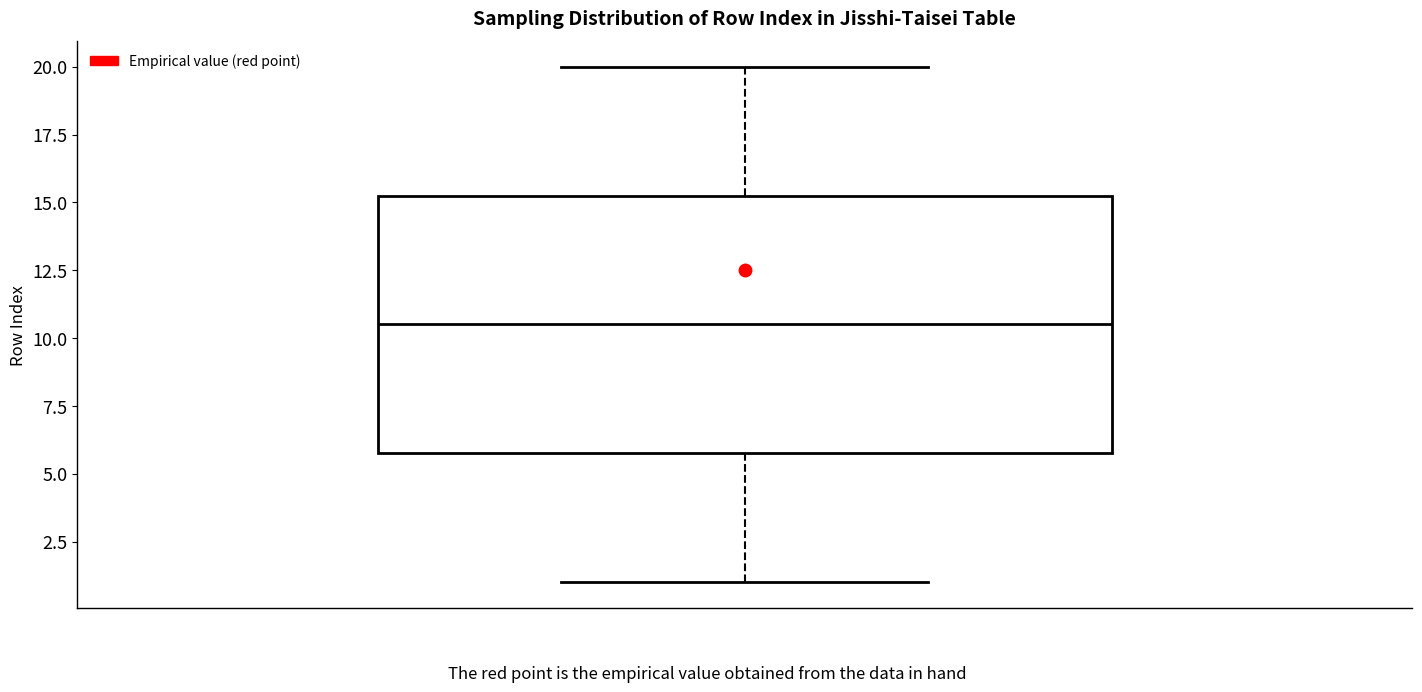

Where is the upper edge of the box on the y-axis? The values are not printed on the chart, so give them approximately, as read against the axis.

15.5